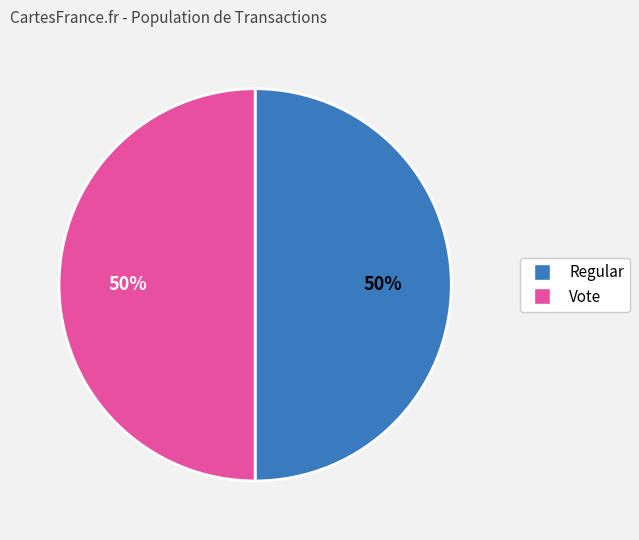

How many slices are in this pie chart?

2